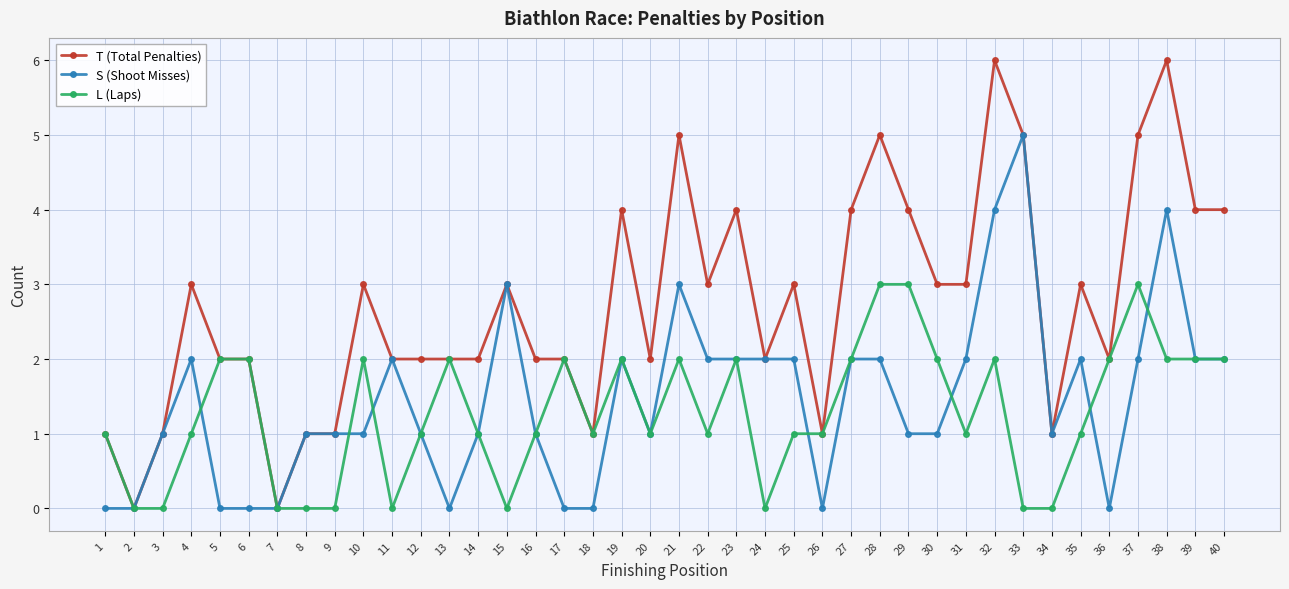

True or false: T (Total Penalties) has more than 1 interior local peaks.

True